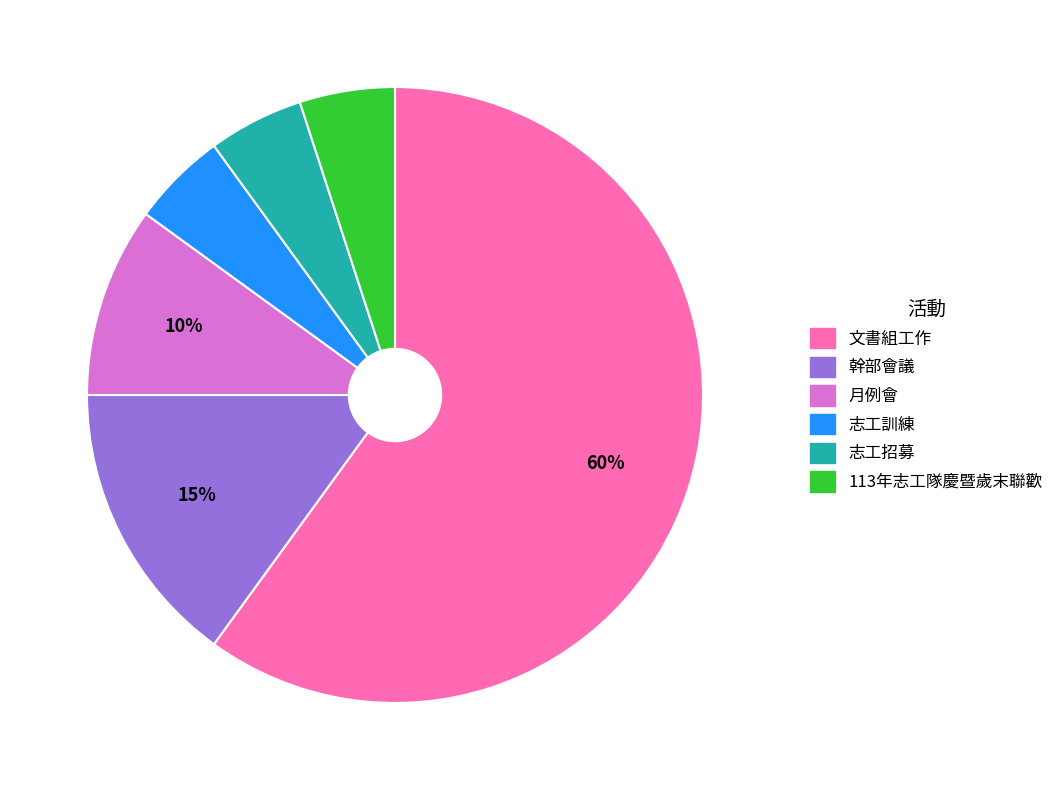

Count the number of slices in the pie.

6